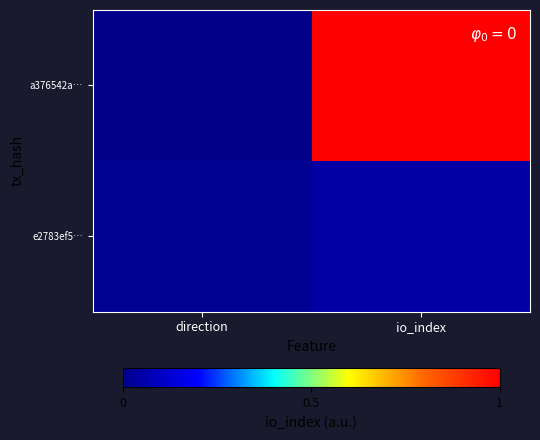

What is the total value across all series at io_index?

1.0